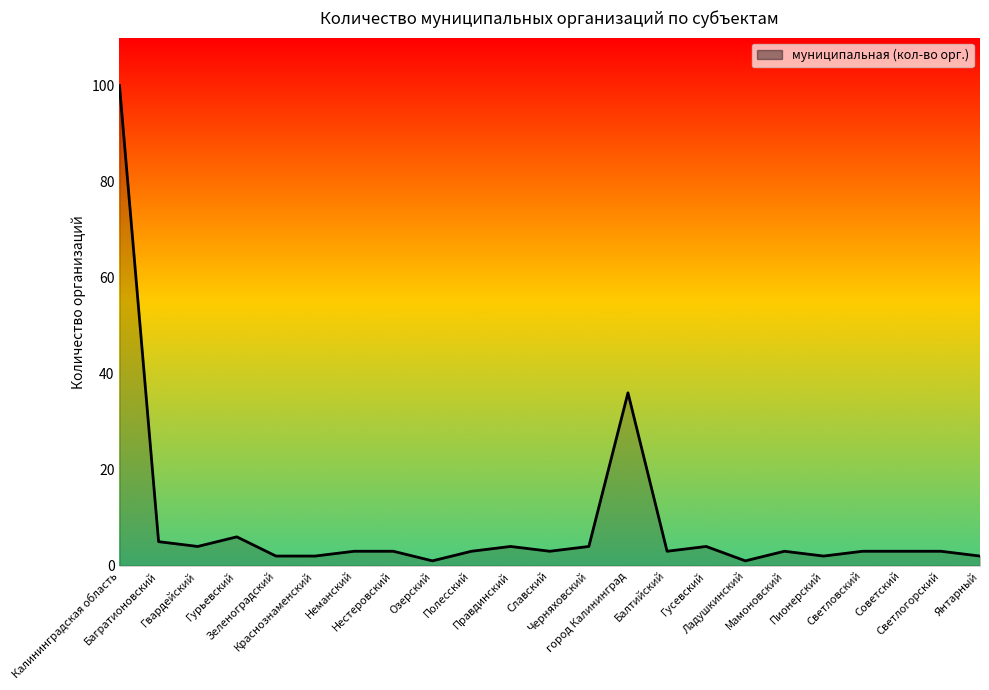

What is the greatest value displayed?

100